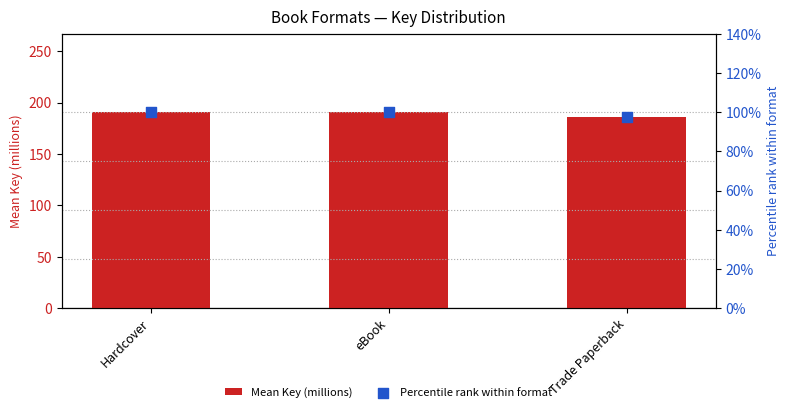

At how many categories does at least one series exceed 142?

3